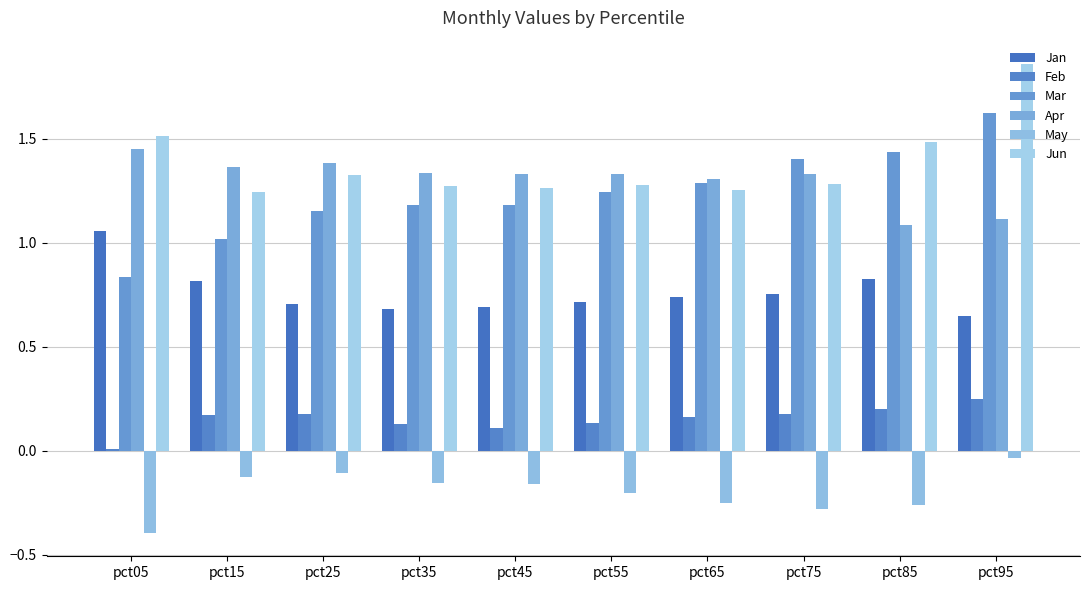

Reading left to right, extract all data points from this chart.

Jan: 1.1	0.8	0.7	0.7	0.7	0.7	0.7	0.8	0.8	0.6
Feb: 0.0	0.2	0.2	0.1	0.1	0.1	0.2	0.2	0.2	0.2
Mar: 0.8	1.0	1.2	1.2	1.2	1.2	1.3	1.4	1.4	1.6
Apr: 1.4	1.4	1.4	1.3	1.3	1.3	1.3	1.3	1.1	1.1
May: -0.4	-0.1	-0.1	-0.2	-0.2	-0.2	-0.2	-0.3	-0.3	-0.0
Jun: 1.5	1.2	1.3	1.3	1.3	1.3	1.3	1.3	1.5	1.9